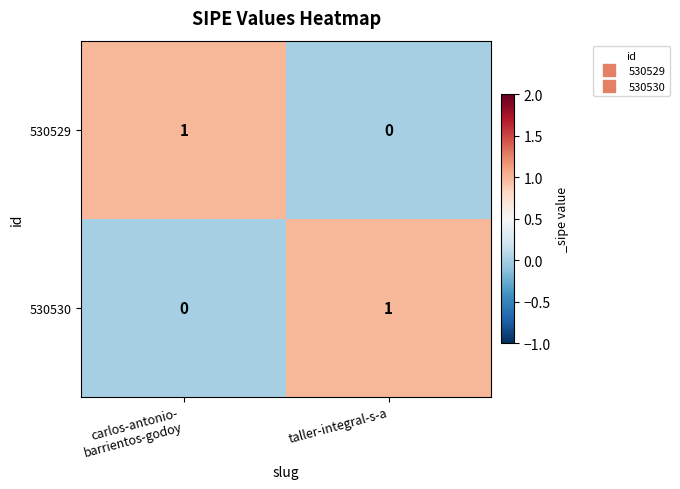

Count the number of categories in the chart.

2